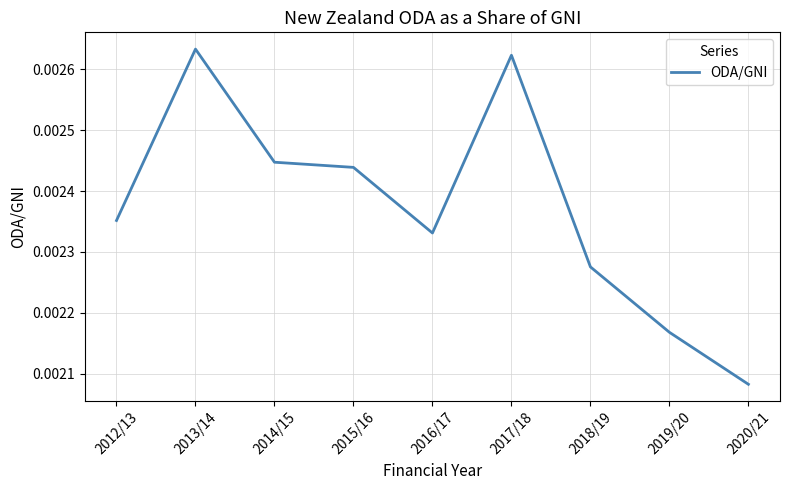

At which category does the chart reach its minimum across all series?

2020/21